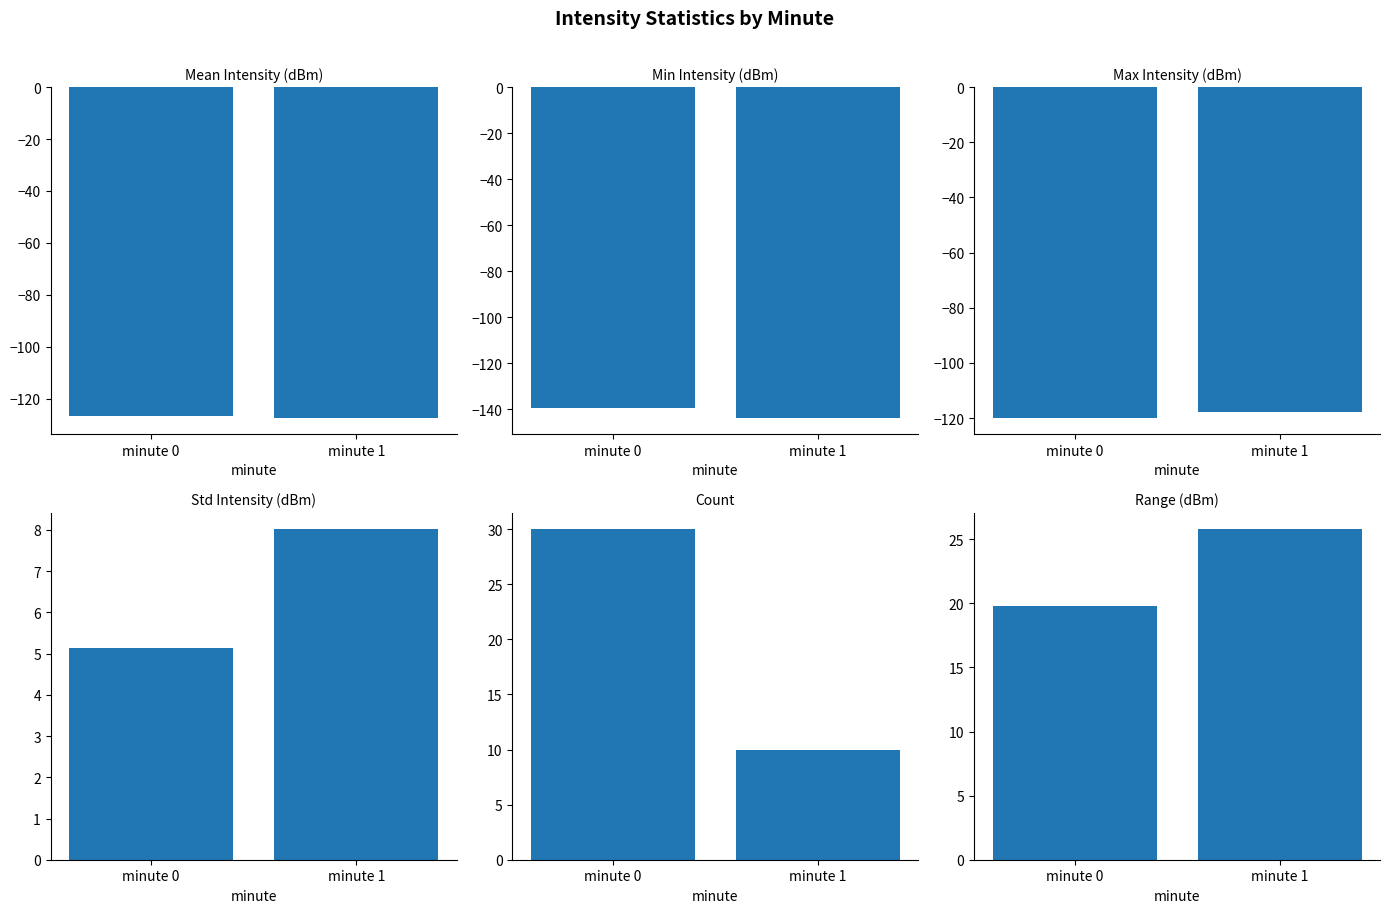

Between minute 0 and minute 1, which series saw the biggest shift?

Count